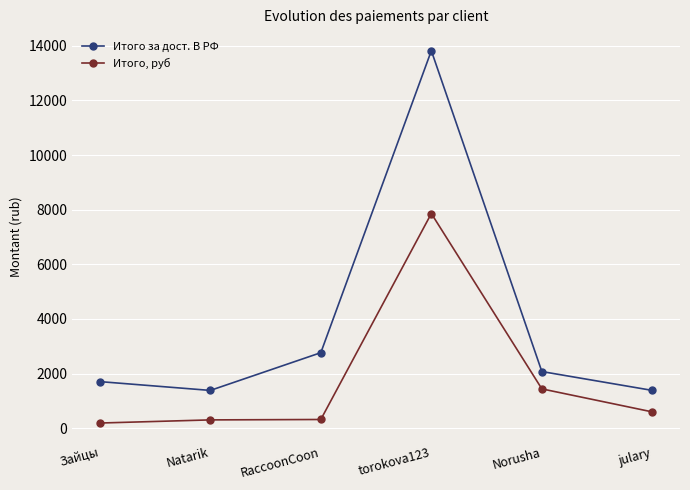

What is the smallest value displayed?

187.8